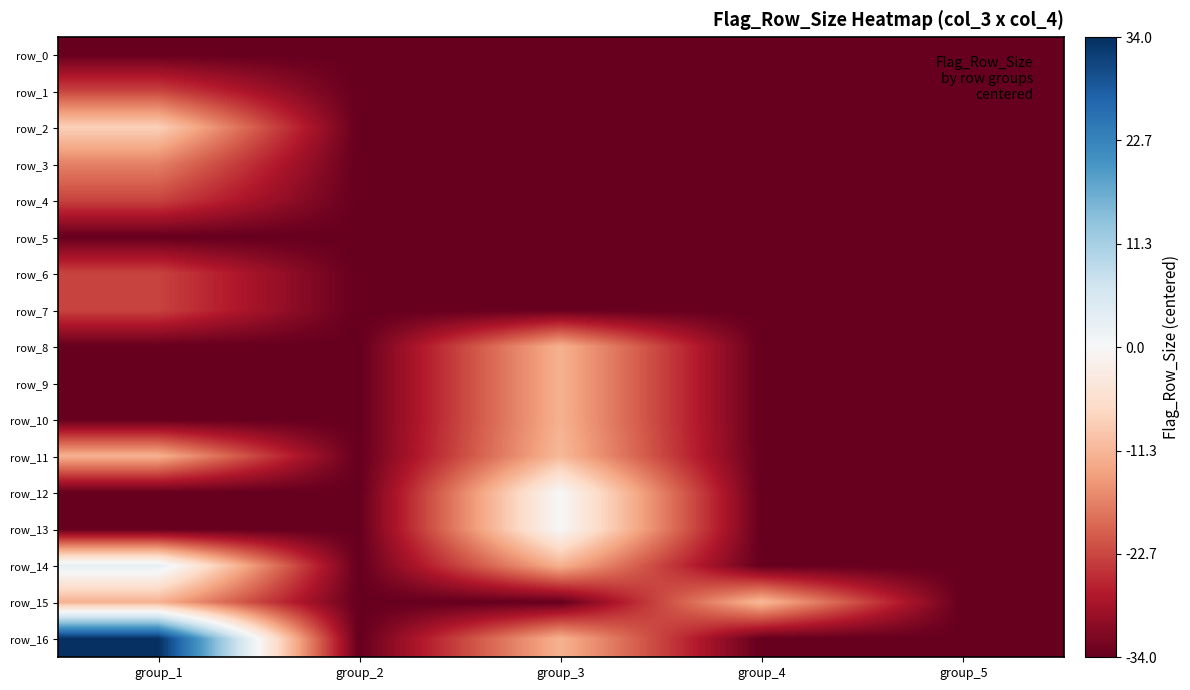

Count the number of data series in this chart.

17